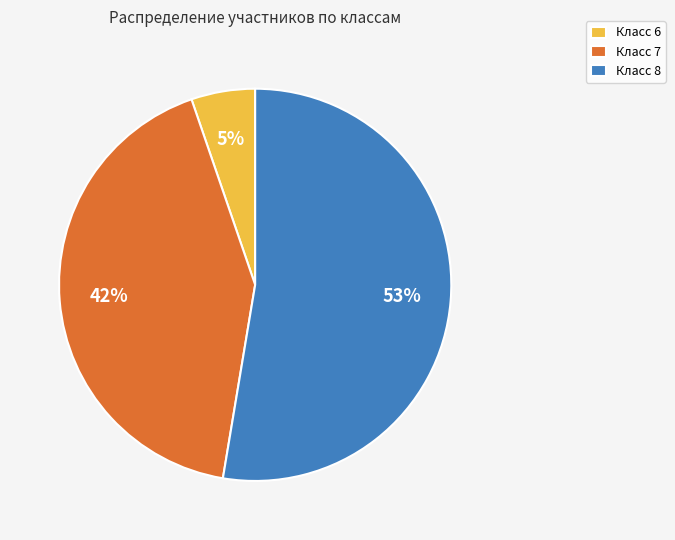

Which slice is the largest?

Класс 8